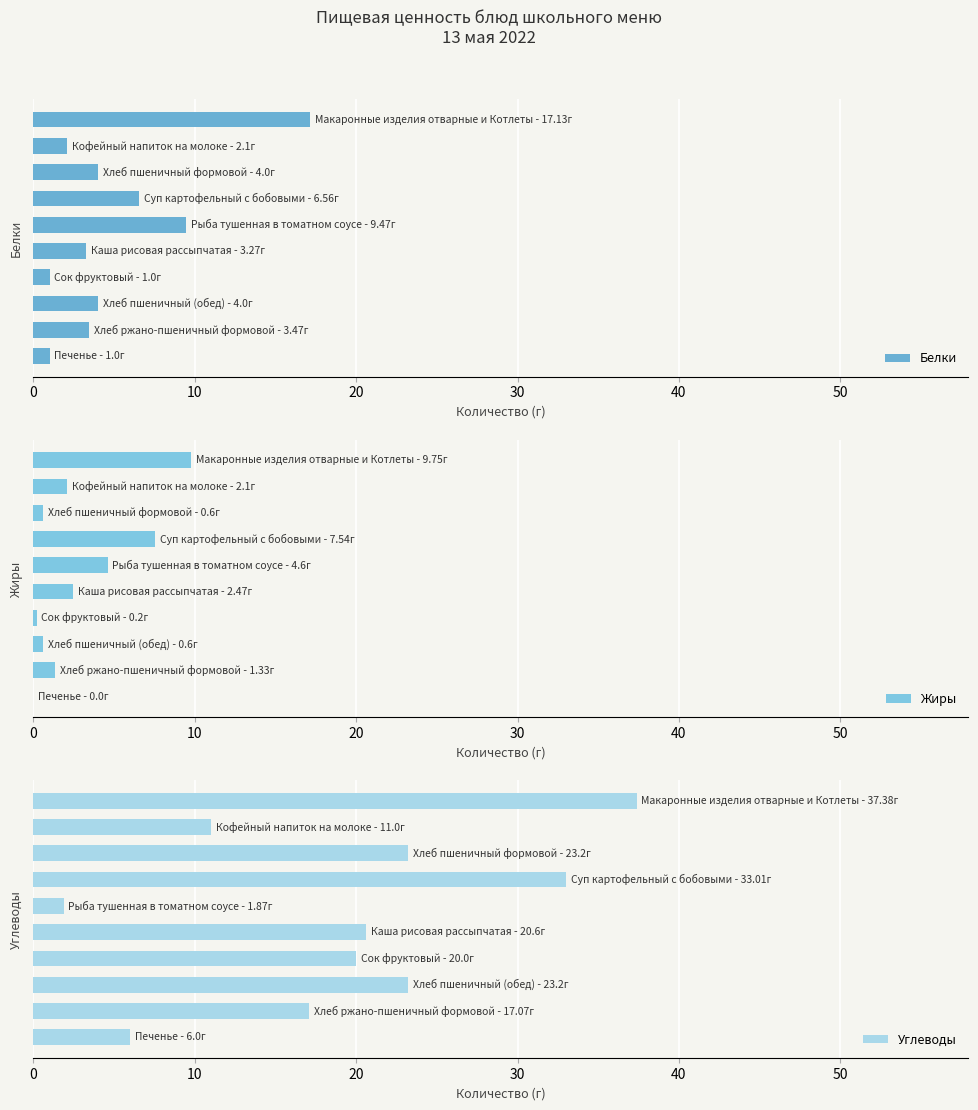

How many data points in Белки are above 4?

3